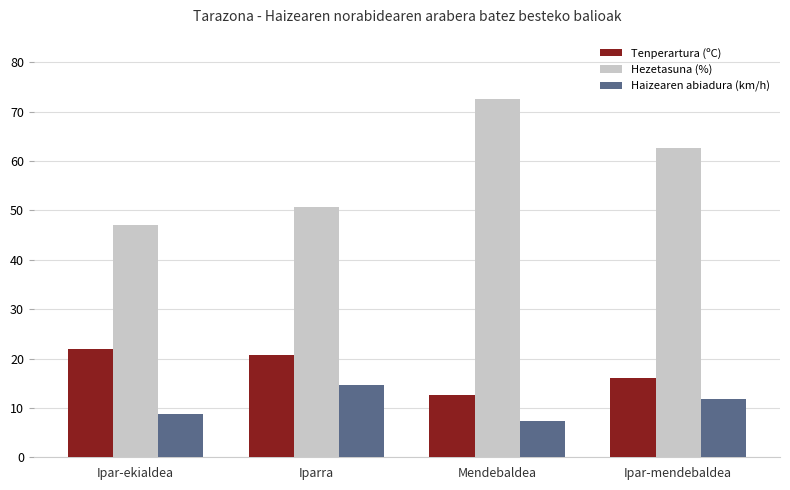

What are all the series names shown in the legend?

Tenperartura (ºC), Hezetasuna (%), Haizearen abiadura (km/h)